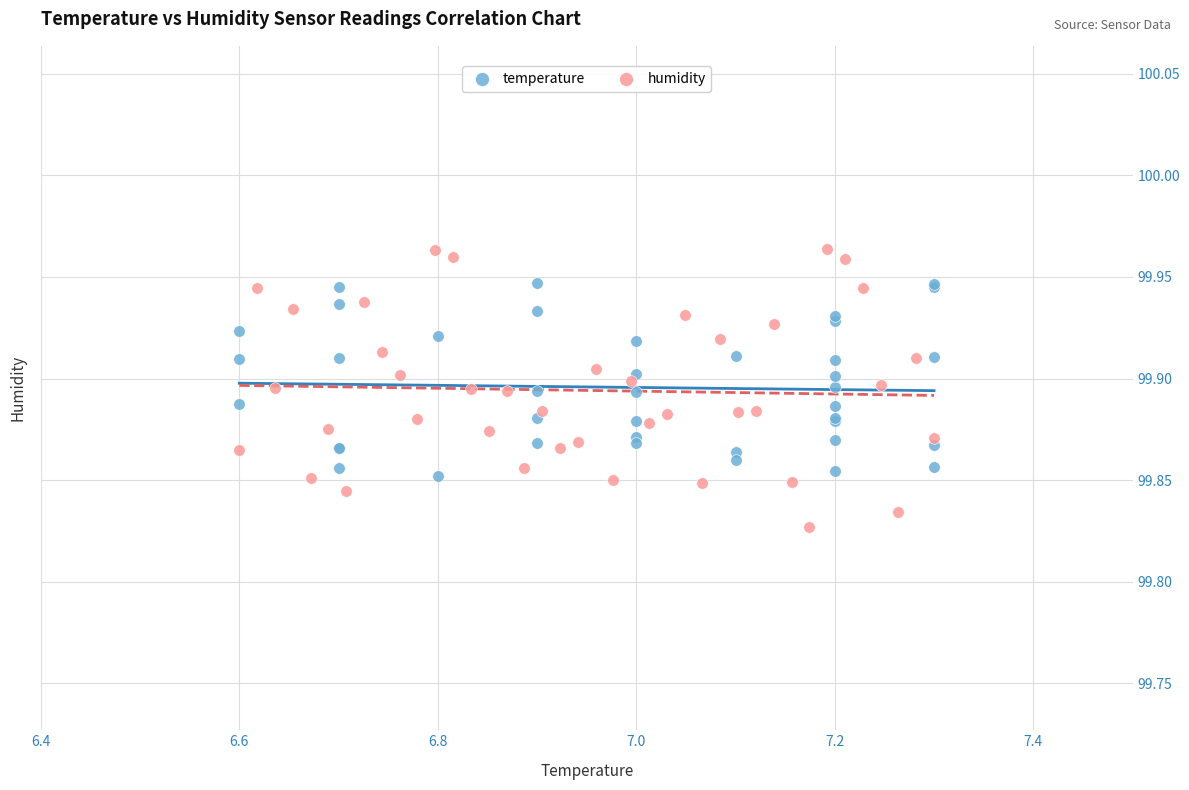

Which series has the largest Y range (max minus min)?

humidity